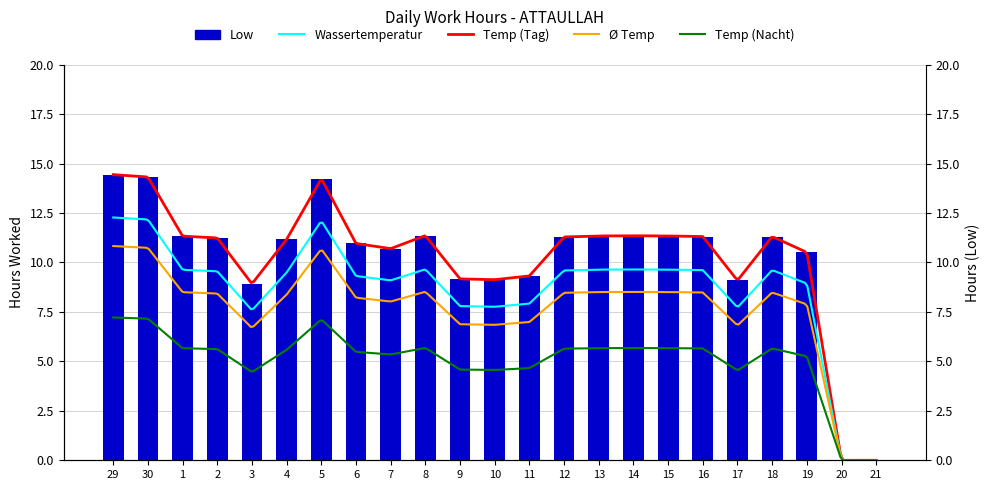

True or false: the data shows 14.3 at 30.

True